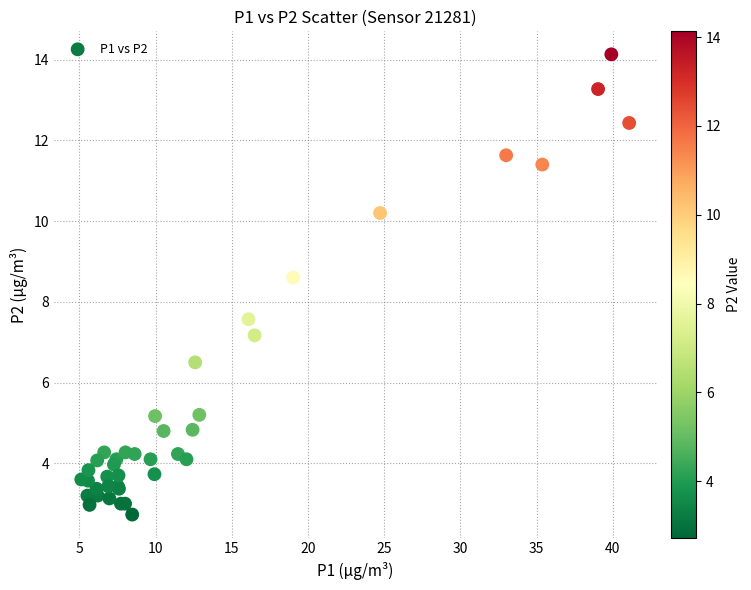

What Y value in the scatter plot is closest to 8?

7.6